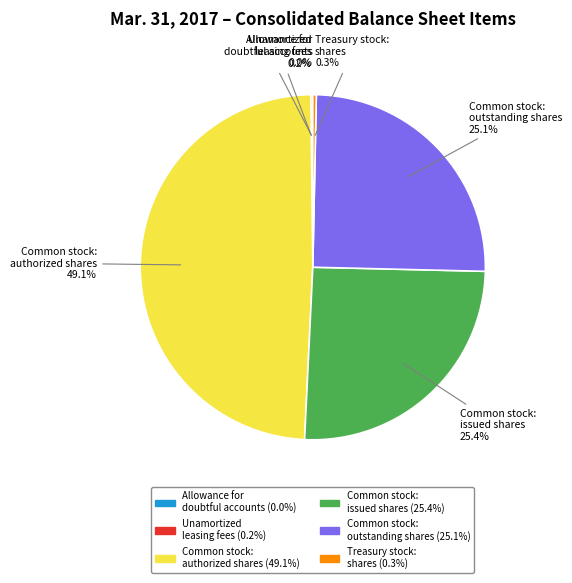

Which category has the biggest portion of the pie?

Common stock: authorized shares